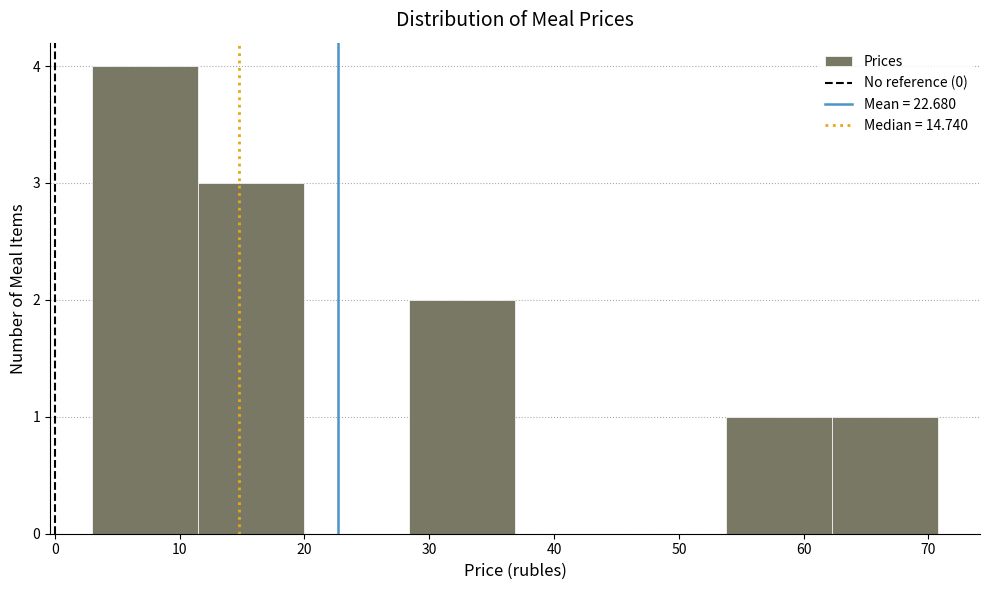

What is the height of the bar covering 62 to 71 on the x-axis? Neither the bar edges nor the heights are printed on the chart, so give them approximately, as read against the axes.

1